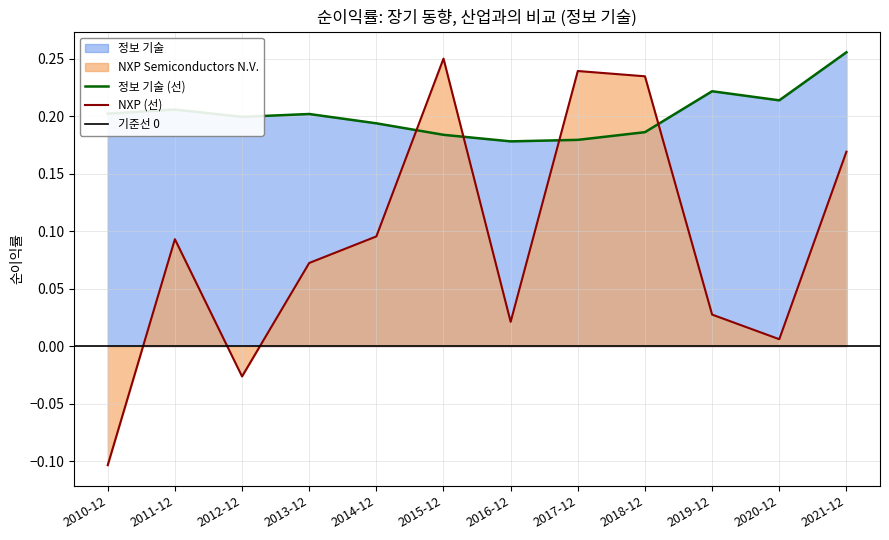

What is the value of the 정보 기술 point at the 12th from the left?

0.3